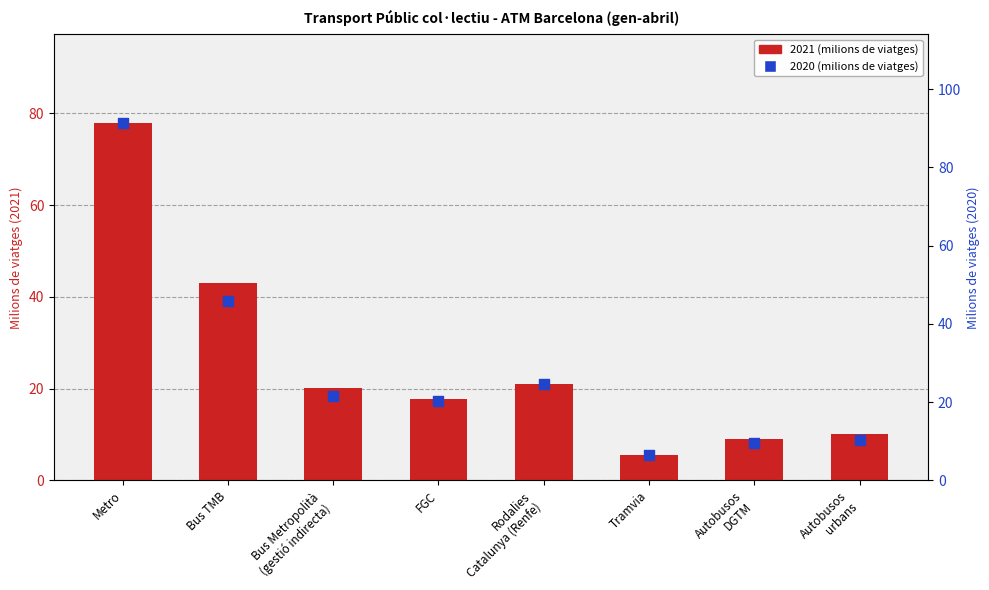

Which series contains the lowest Y value?

2021 (milions de viatges)